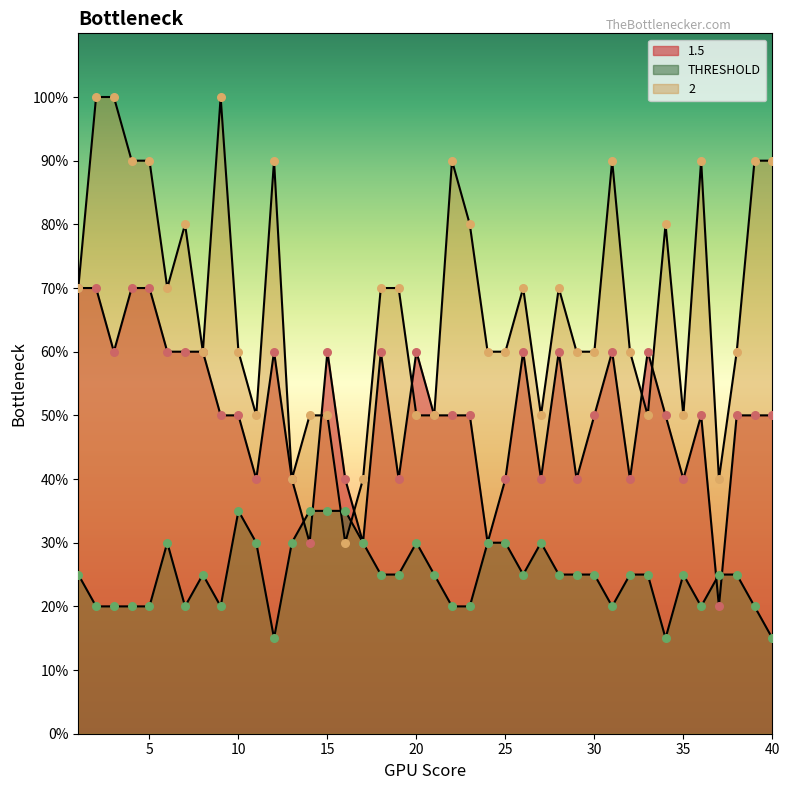

What are all the series names shown in the legend?

1.5, THRESHOLD, 2